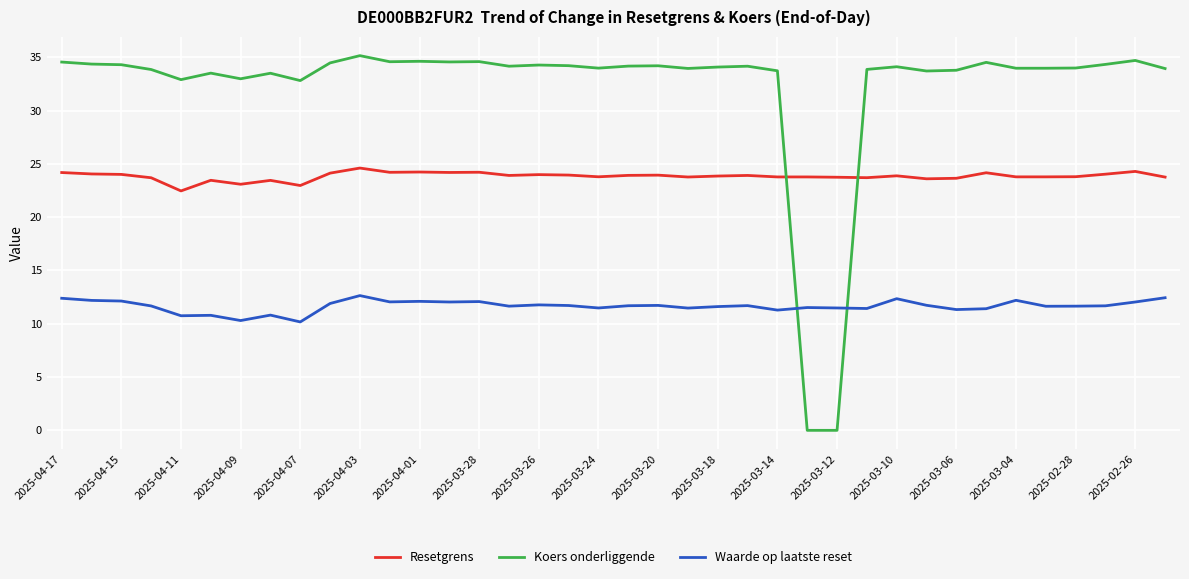

How many values in the Waarde op laatste reset series are below 11?

5